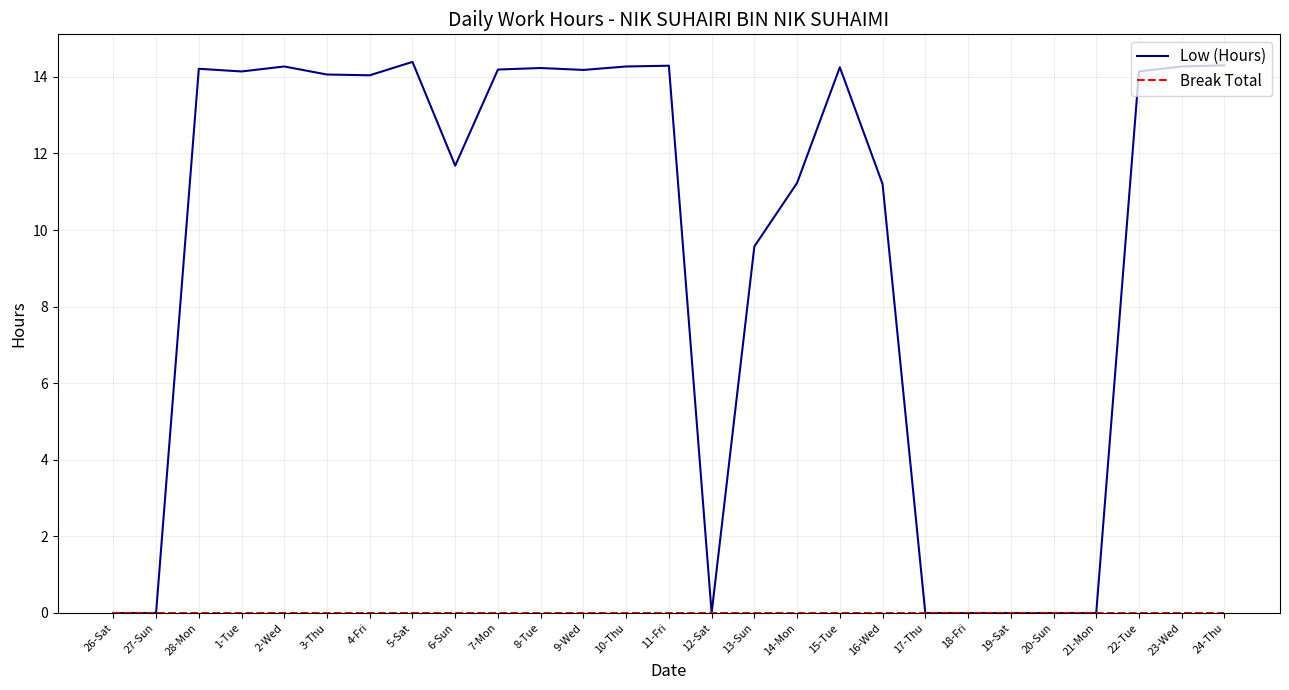

Which series changed the most between 10-Thu and 14-Mon?

Low (Hours)